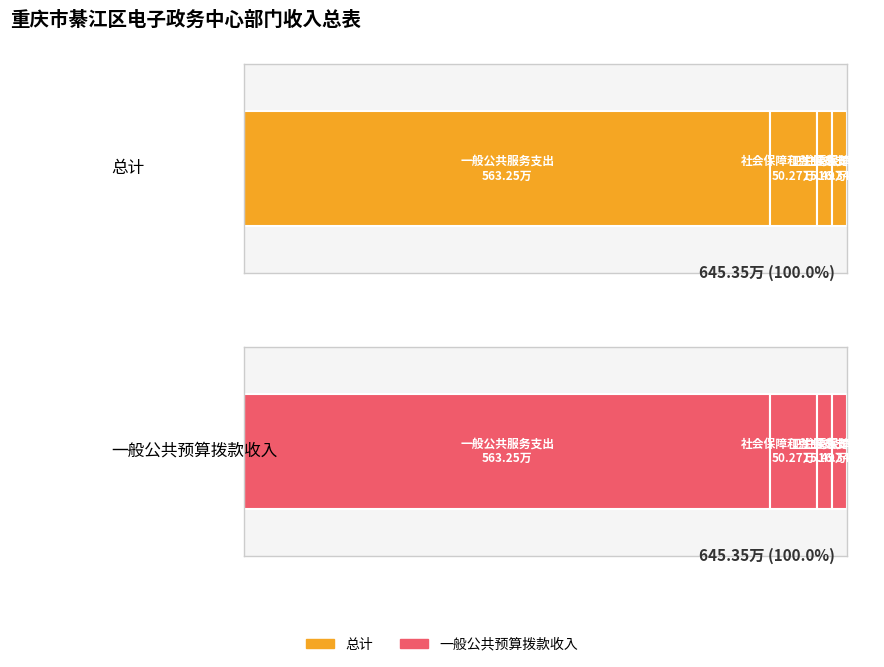

How many bars are there in total?

8